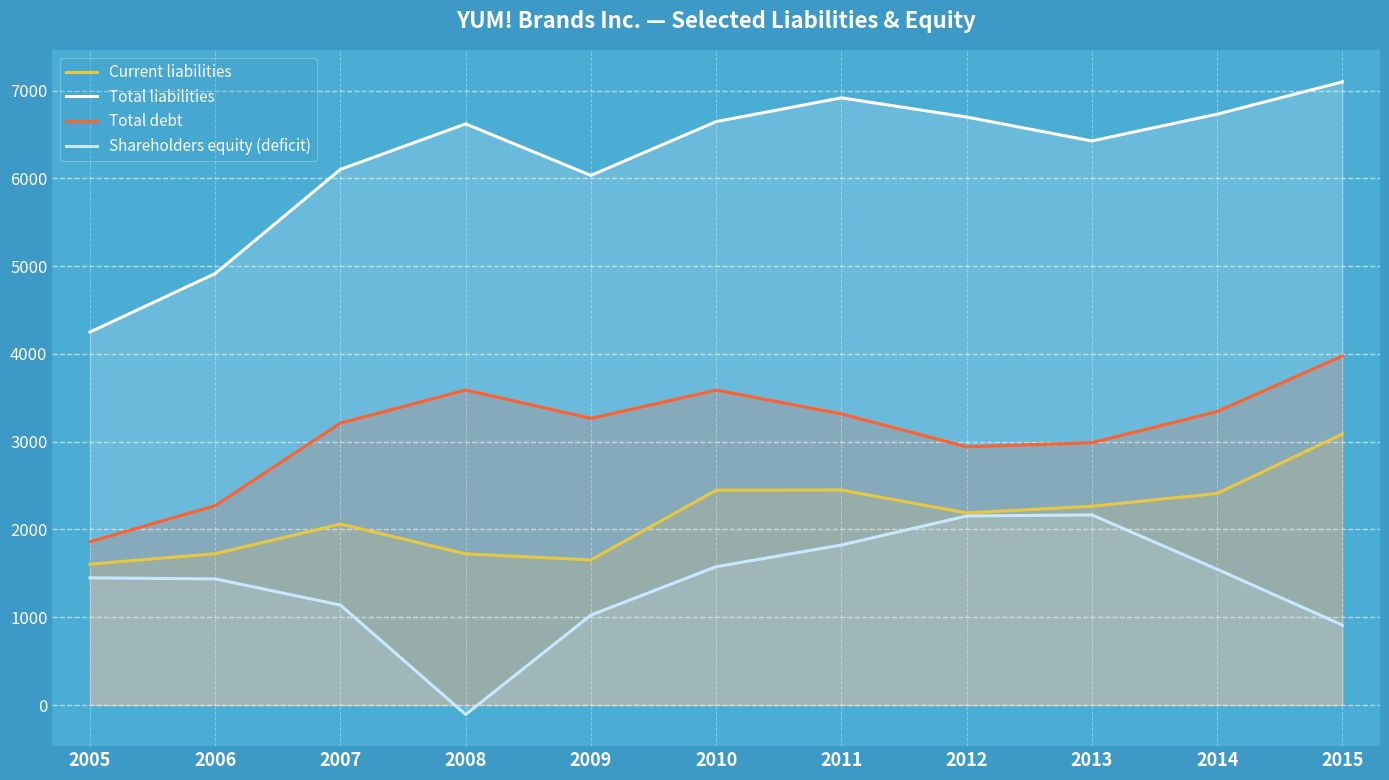

Is it true that Total liabilities equals 6621 at 2008?

True